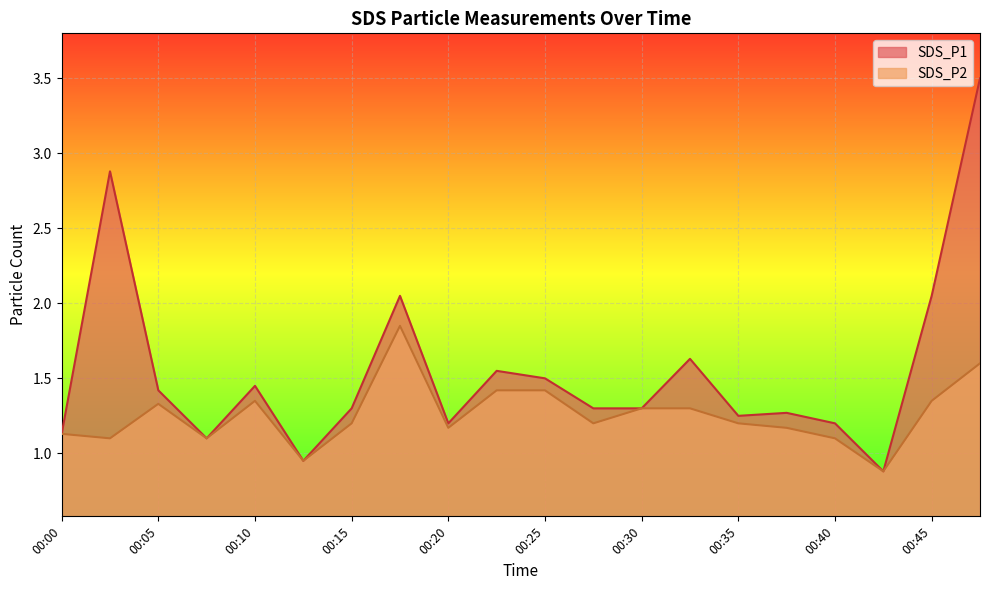

Rank the series by their average value, from highest to lowest.

SDS_P1, SDS_P2